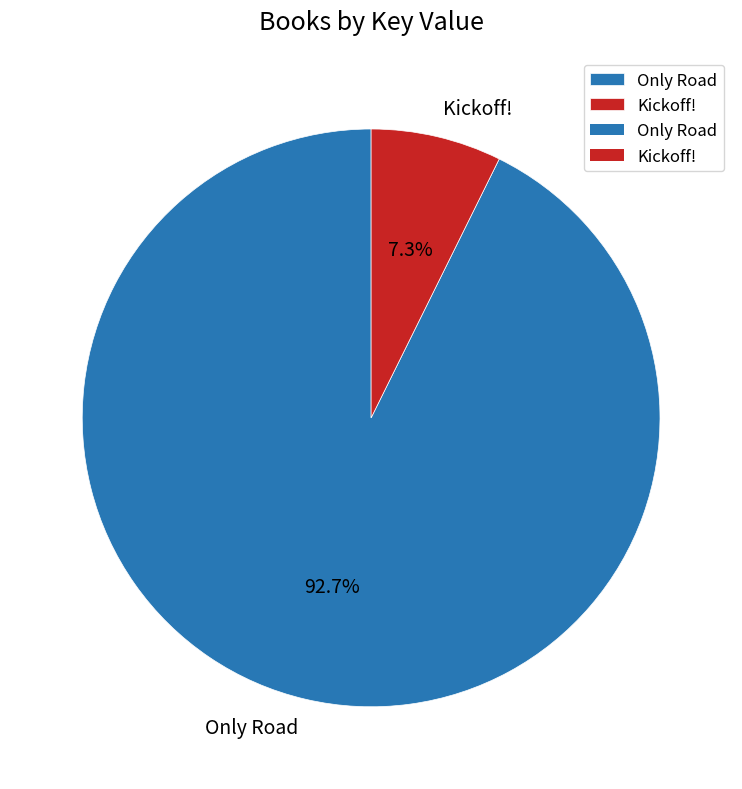

Does Kickoff! represent more than half of the total?

No